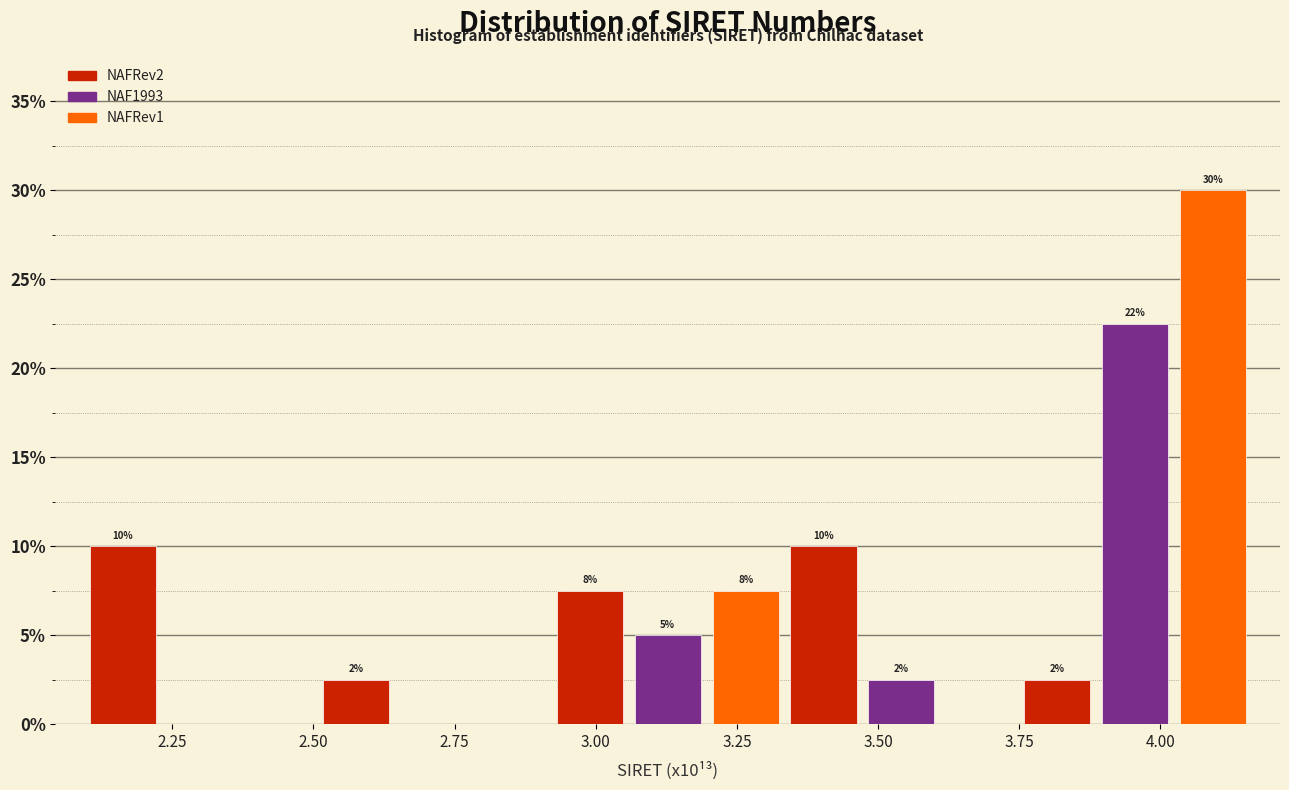

Around what value on the x-axis is the tallest bar? Give the approximate position of its centre, as read against the axis.

4.10